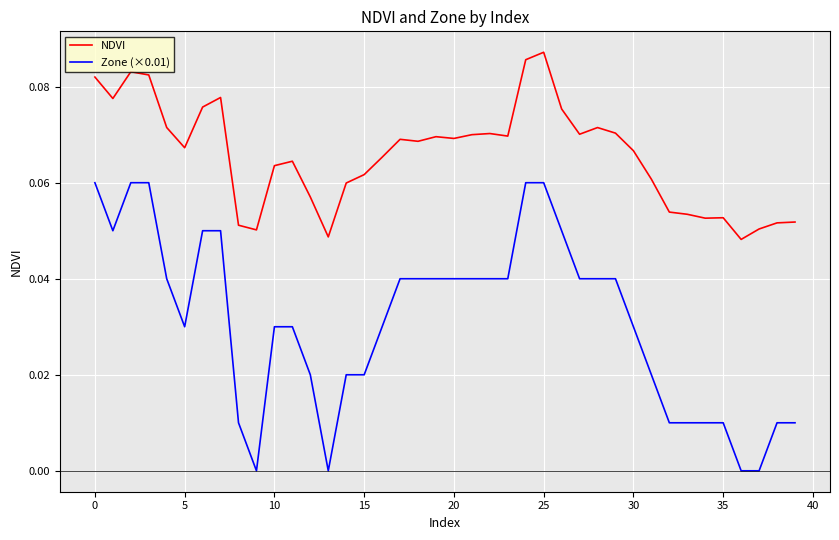

What are all the series names shown in the legend?

NDVI, Zone (×0.01)